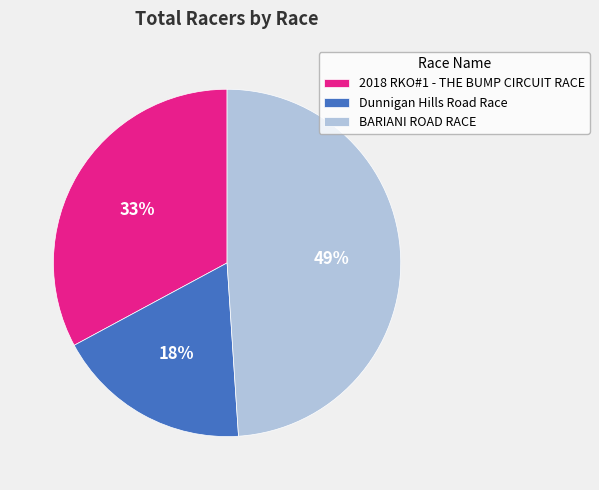

How many slices are in this pie chart?

3